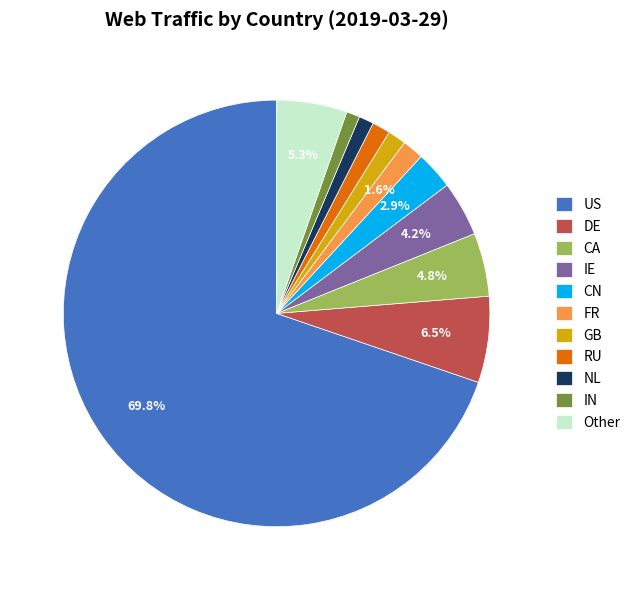

To the nearest percent, what is the difference between the largest and smallest slice percentages?

69%